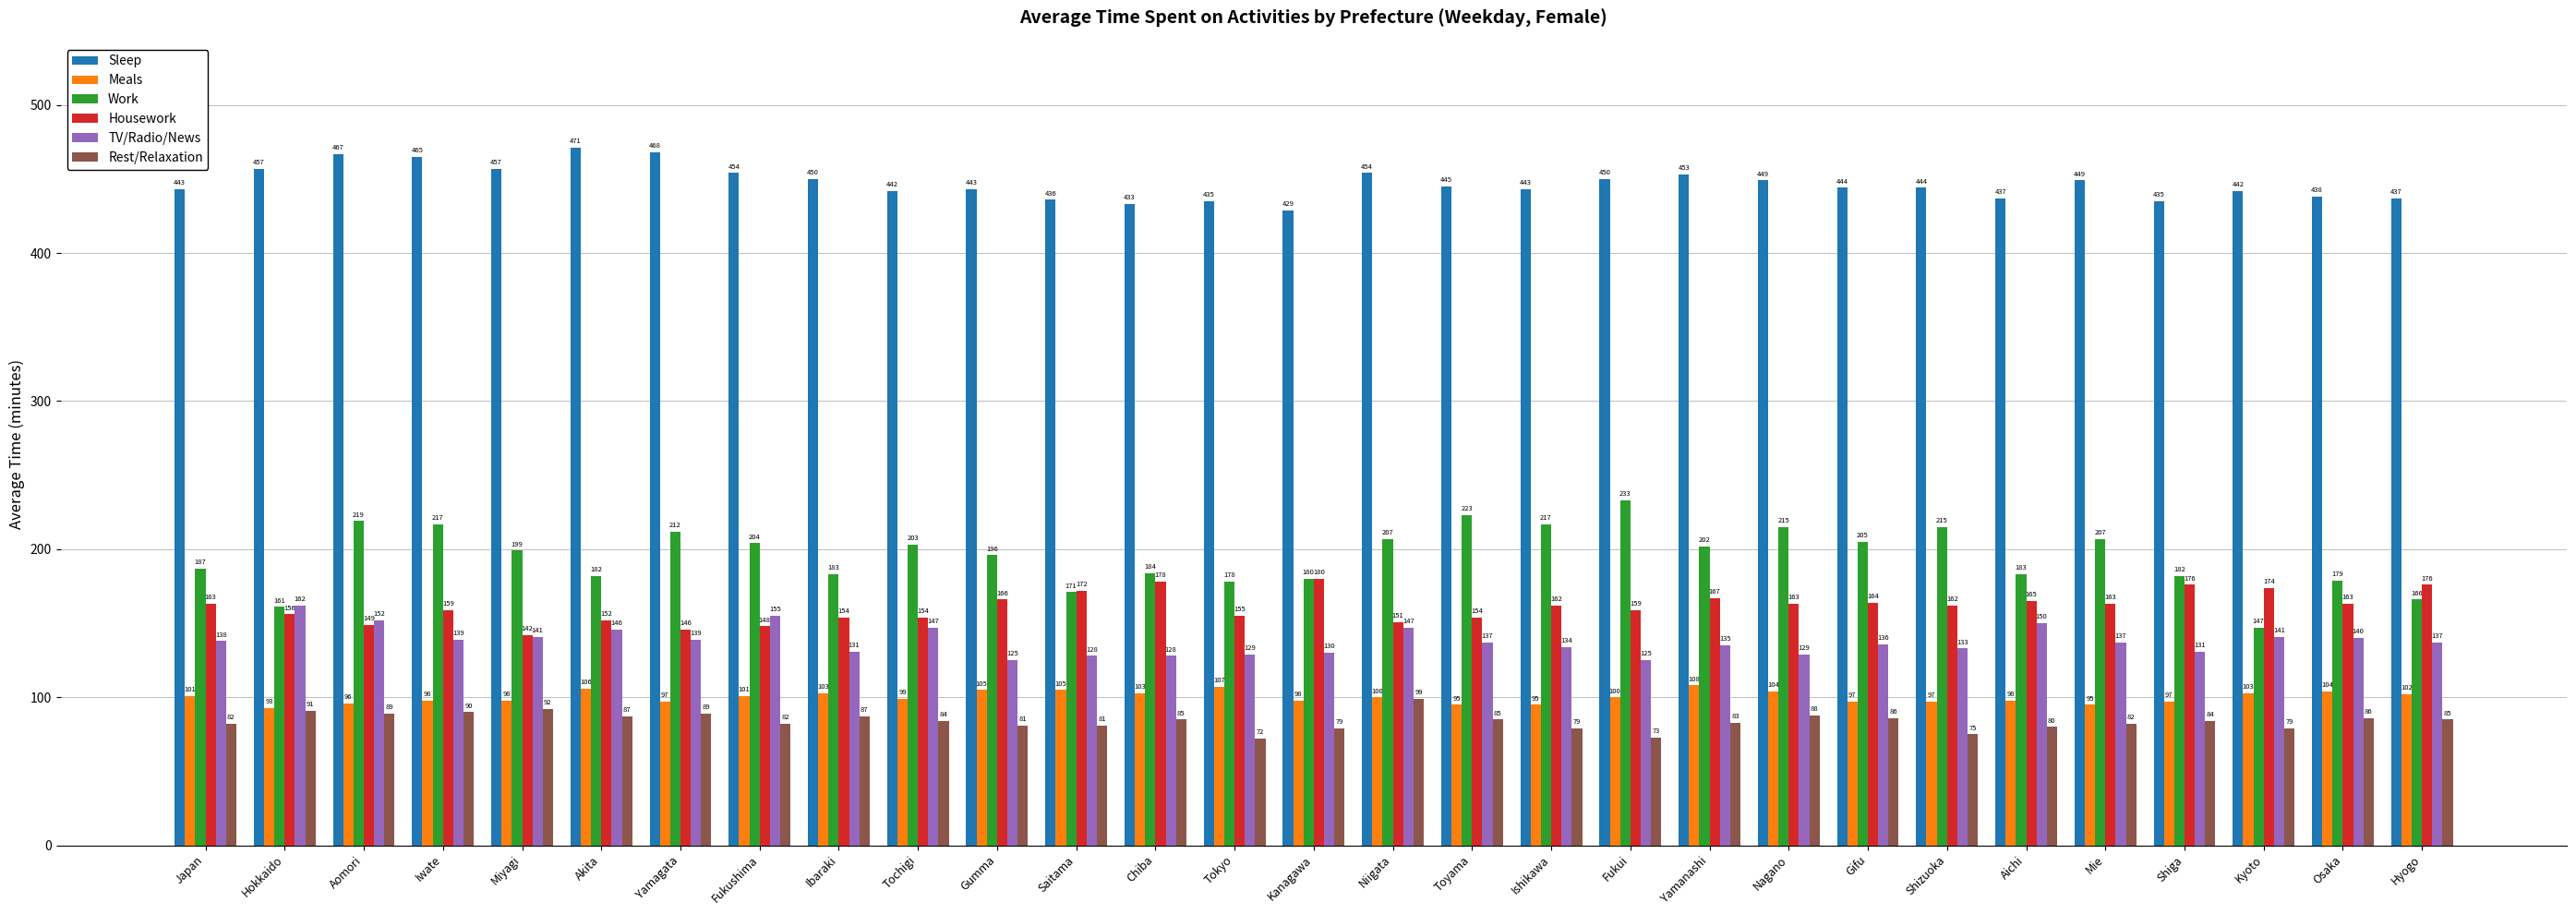

At which label does Housework reach its peak?

Kanagawa